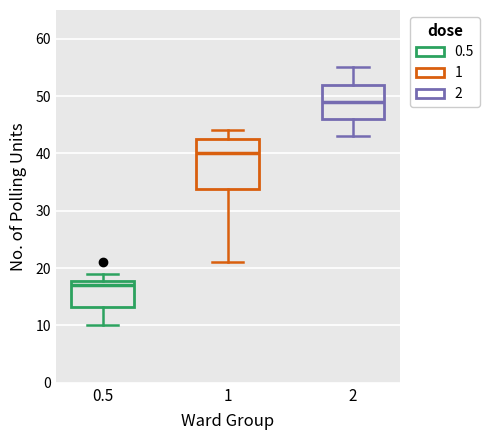

Reading left to right, read every box against the y-axis: the position of its median line, the range the box covers, and the ends of its whiskers. The values are not printed on the chart, so give them approximately, as read against the axis.

0.5: median 17, box 13 to 18, whiskers 10 to 19
1: median 40, box 34 to 43, whiskers 21 to 44
2: median 49, box 46 to 52, whiskers 43 to 55